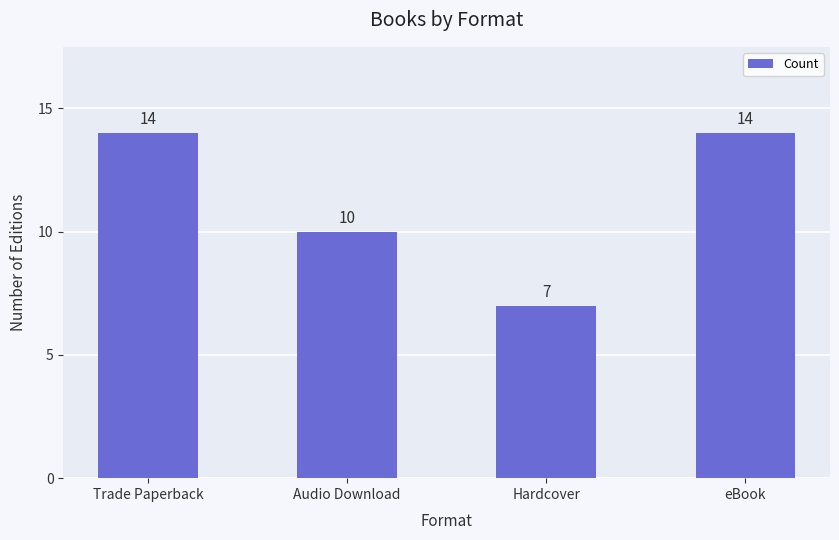

Reading left to right, extract all data points from this chart.

Trade Paperback=14	Audio Download=10	Hardcover=7	eBook=14